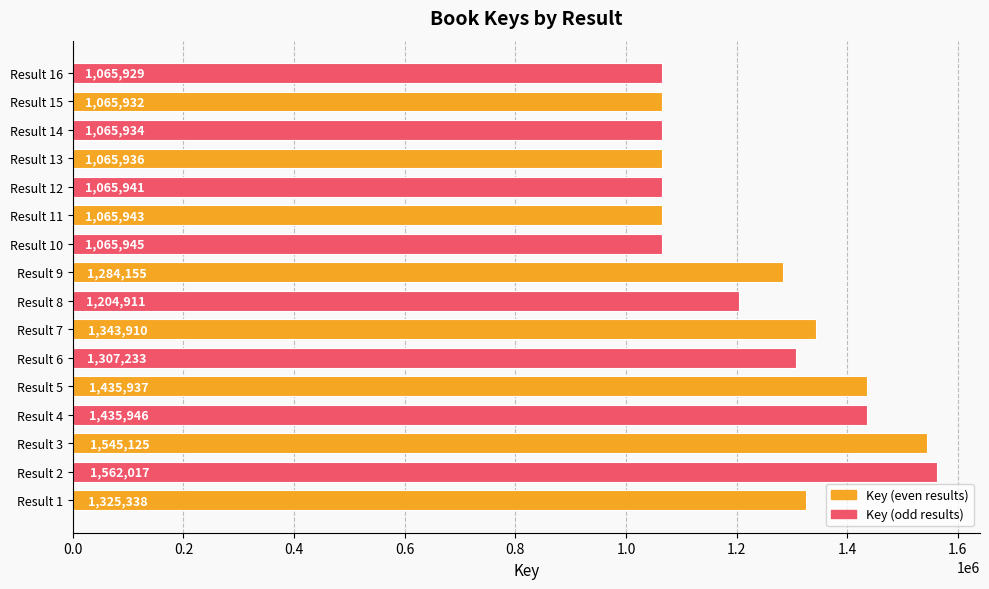

Approximately how many times larger is the value at Result 15 compared to Result 12?

1.0